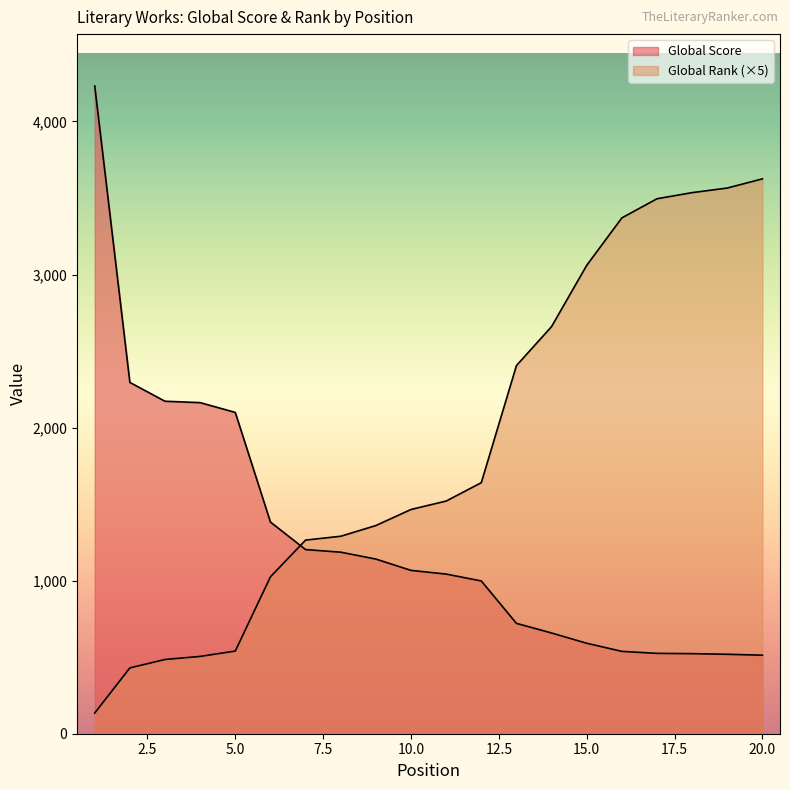

Rank the series by their average value, from highest to lowest.

Global Rank, Global Score